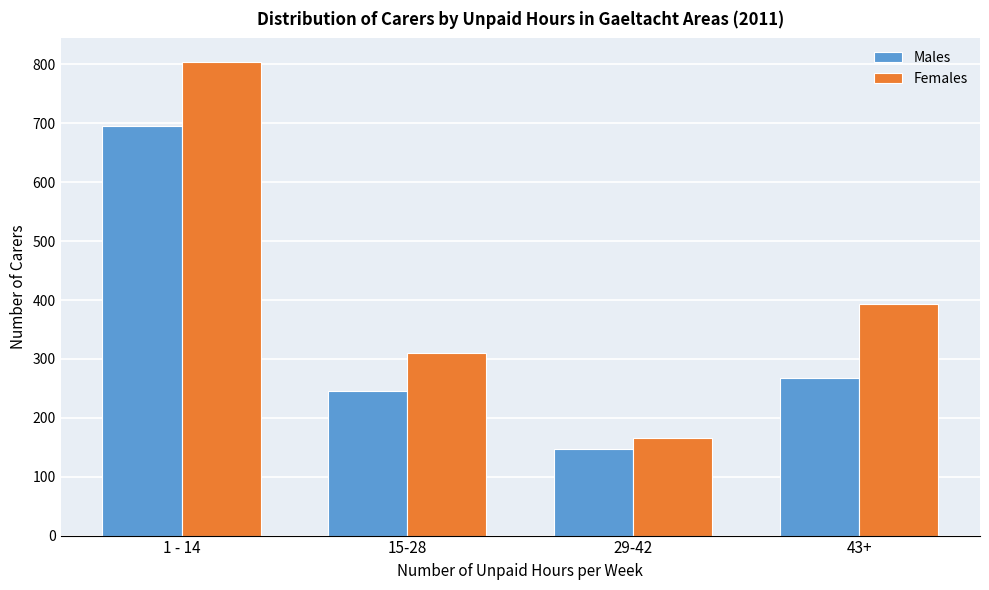

Reading right to left, list all the values displayed in this chart.

Males: 43+=268	29-42=147	15-28=246	1 - 14=696
Females: 43+=393	29-42=166	15-28=310	1 - 14=804